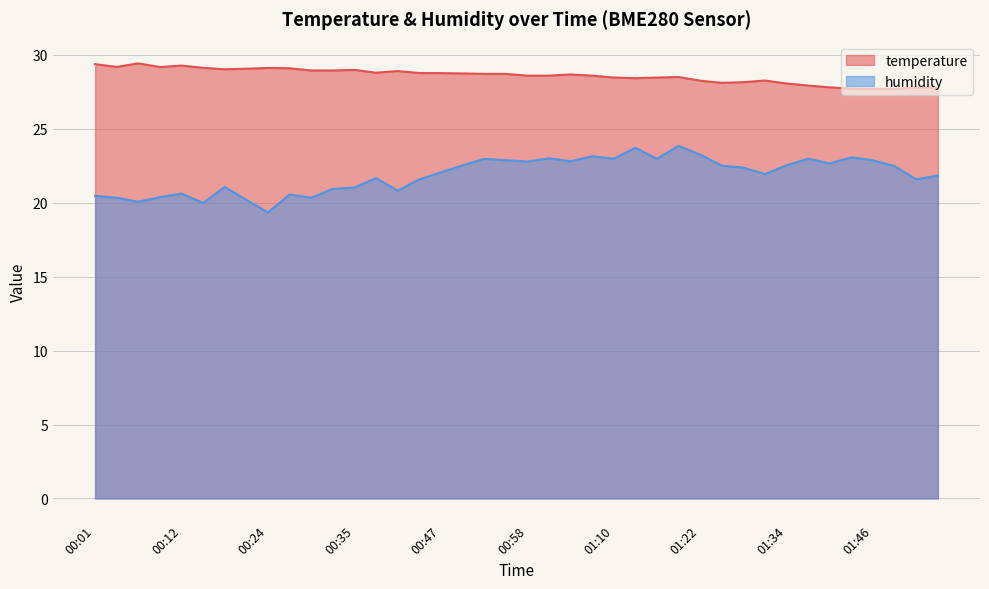

Reading left to right, list all the values displayed in this chart.

temperature: 29.4	29.2	29.4	29.2	29.3	29.1	29.0	29.1	29.1	29.1	28.9	28.9	29.0	28.8	28.9	28.8	28.8	28.8	28.7	28.7	28.6	28.6	28.7	28.6	28.5	28.4	28.5	28.5	28.3	28.1	28.2	28.3	28.1	27.9	27.8	27.7	27.7	27.7	27.8	27.8
humidity: 20.5	20.3	20.1	20.4	20.6	20.0	21.1	20.2	19.4	20.6	20.3	20.9	21.0	21.7	20.8	21.6	22.1	22.5	23.0	22.9	22.8	23.0	22.8	23.1	23.0	23.7	23.0	23.9	23.3	22.5	22.4	21.9	22.5	23.0	22.7	23.1	22.9	22.5	21.6	21.9